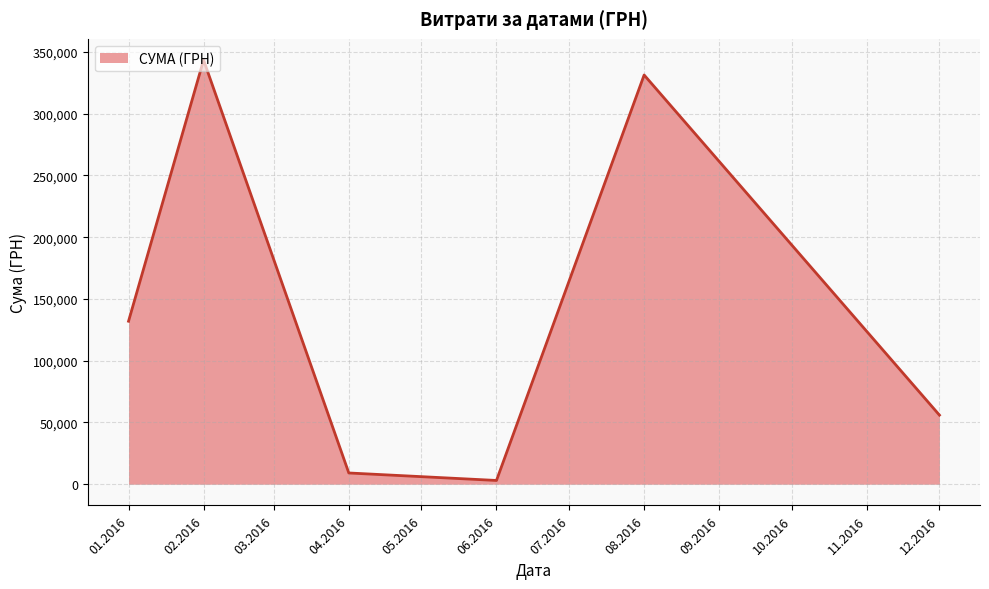

The value at 02.2016 is 519059.9. True or false?

False